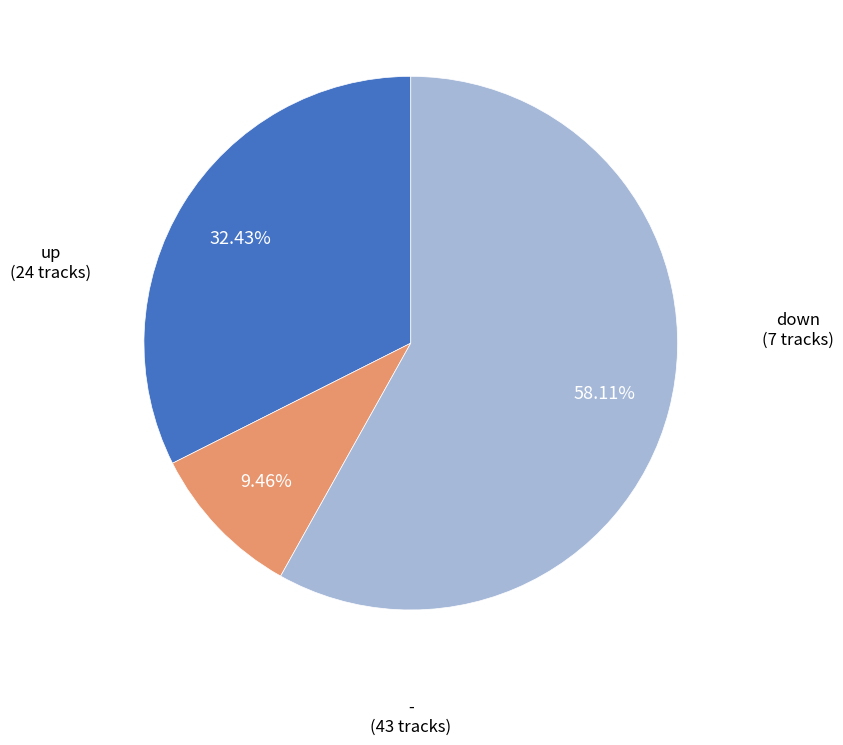

Is there any slice that represents more than half of the pie?

Yes